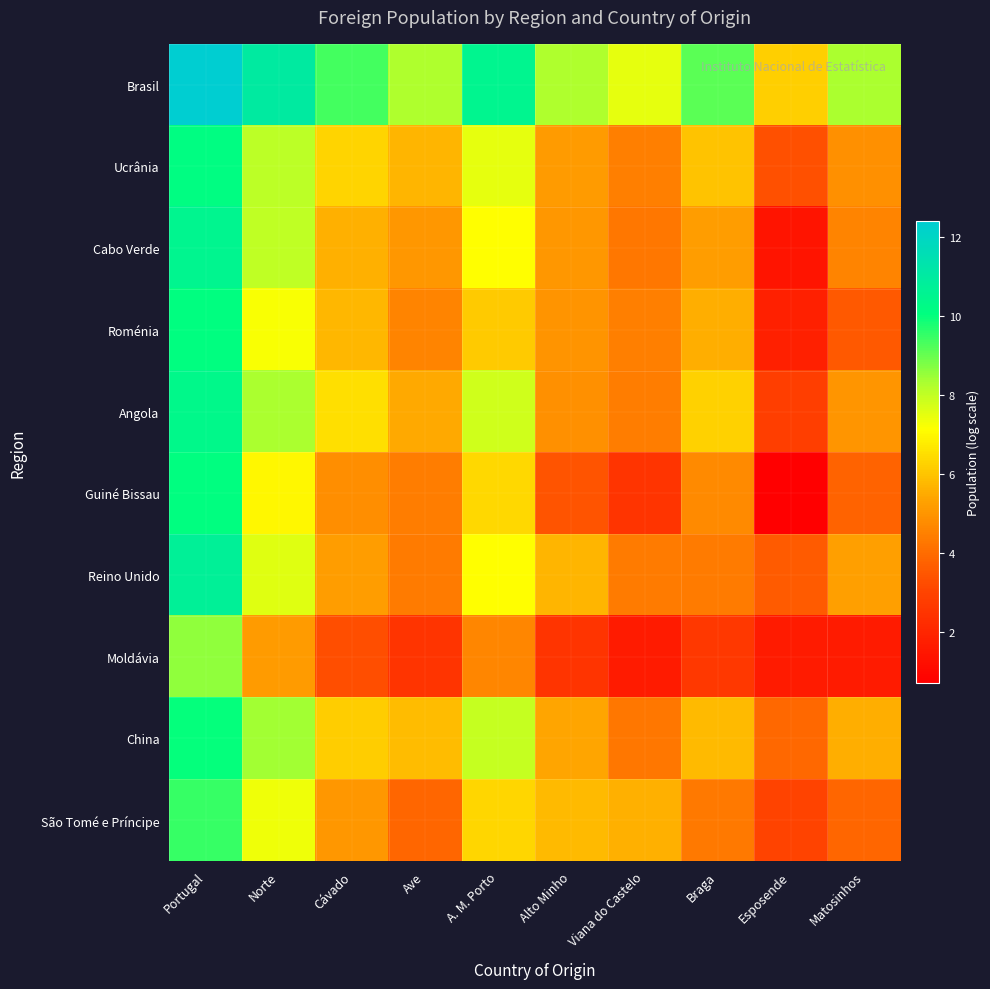

Which series has the largest total across all categories?

Brasil